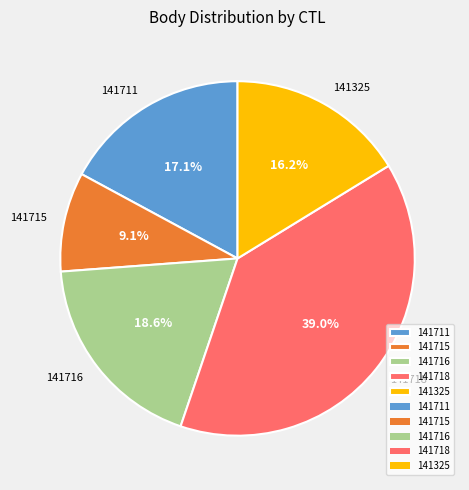

Combined, what portion of the pie is 141711 and 141718?

56.1%